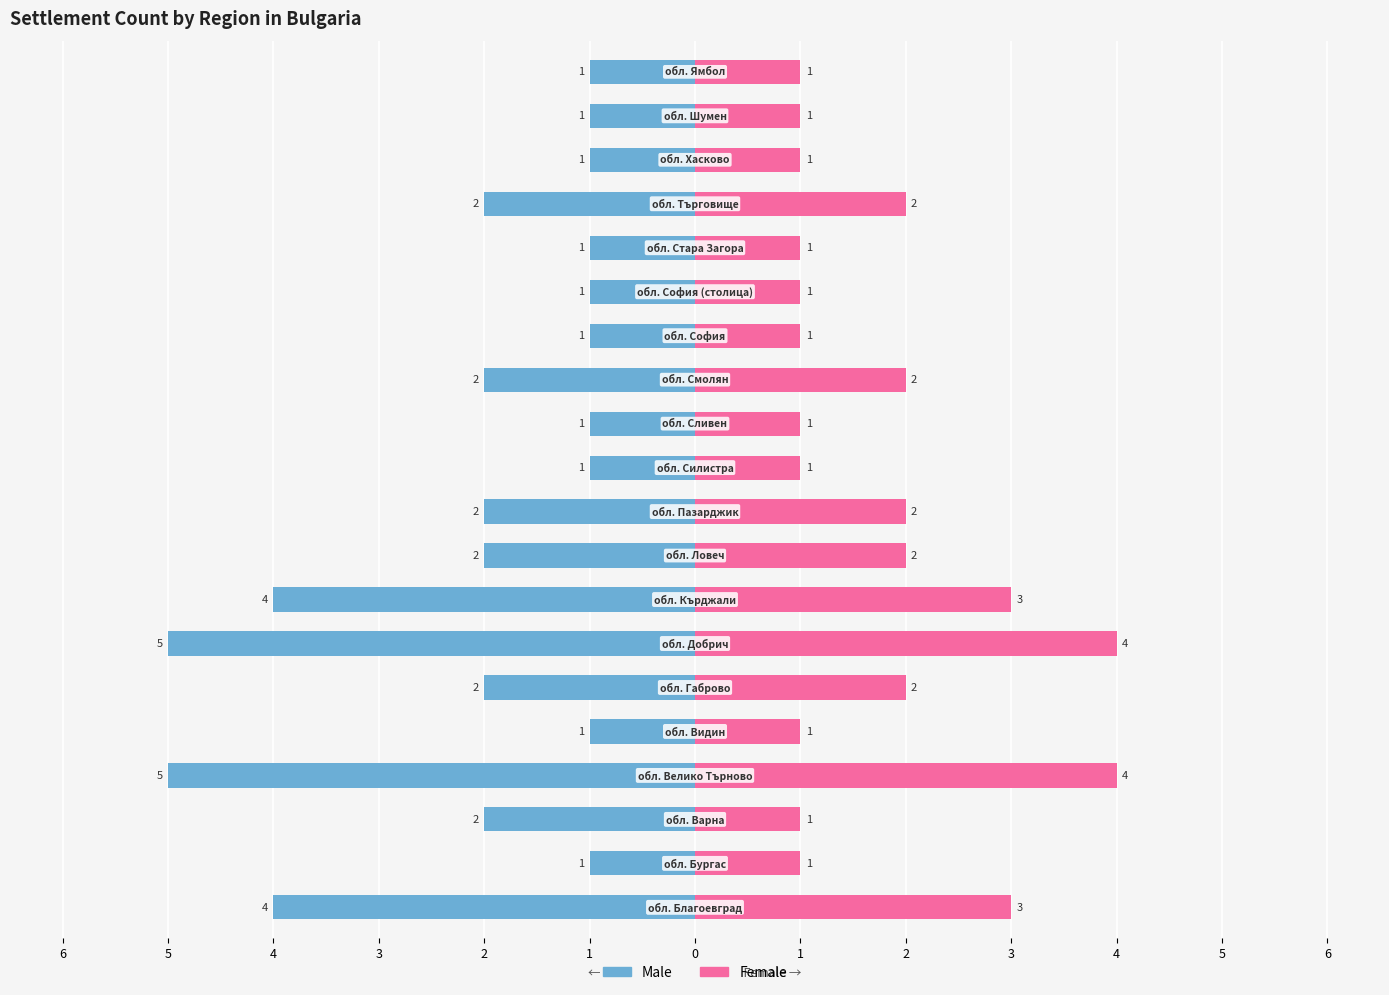

Rank the series at 1 from highest to lowest value.

Female, Male